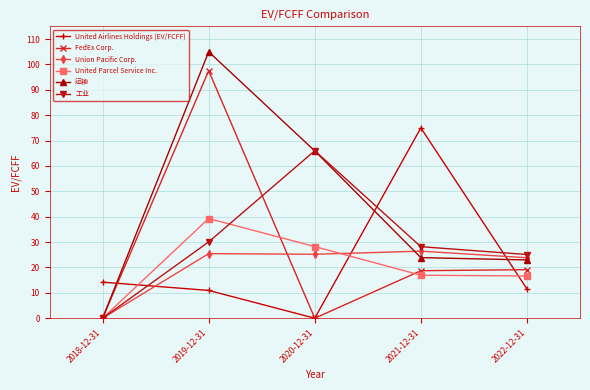

True or false: United Parcel Service Inc. has more than 1 points higher than both neighbors.

False